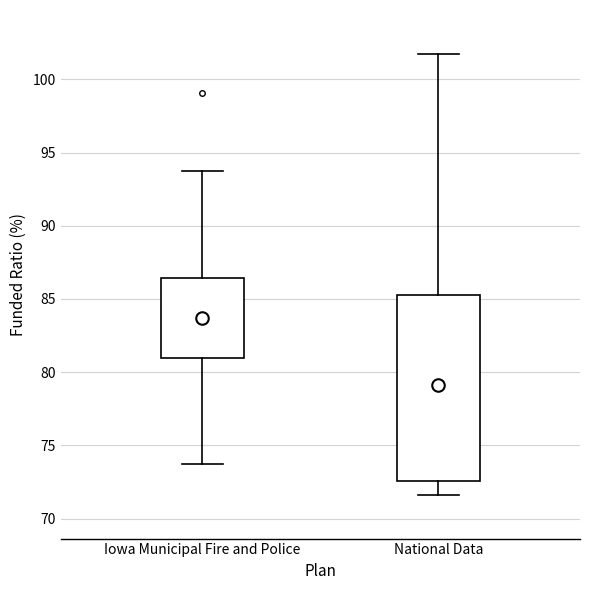

Which box's median line is the highest?

Iowa Municipal Fire and Police